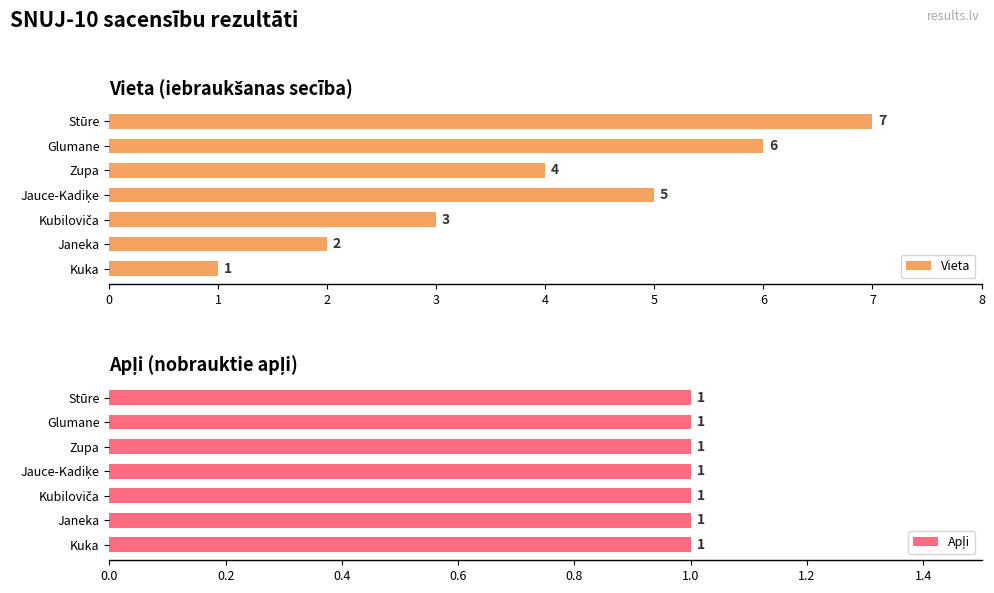

The value of Vieta at Stūre is 7. True or false?

True